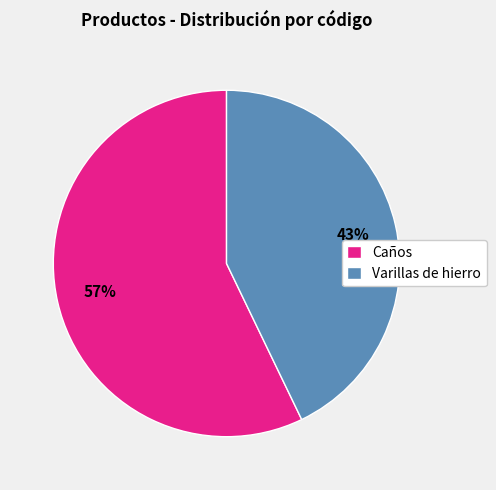

The Varillas de hierro slice represents 43% of the pie. True or false?

True